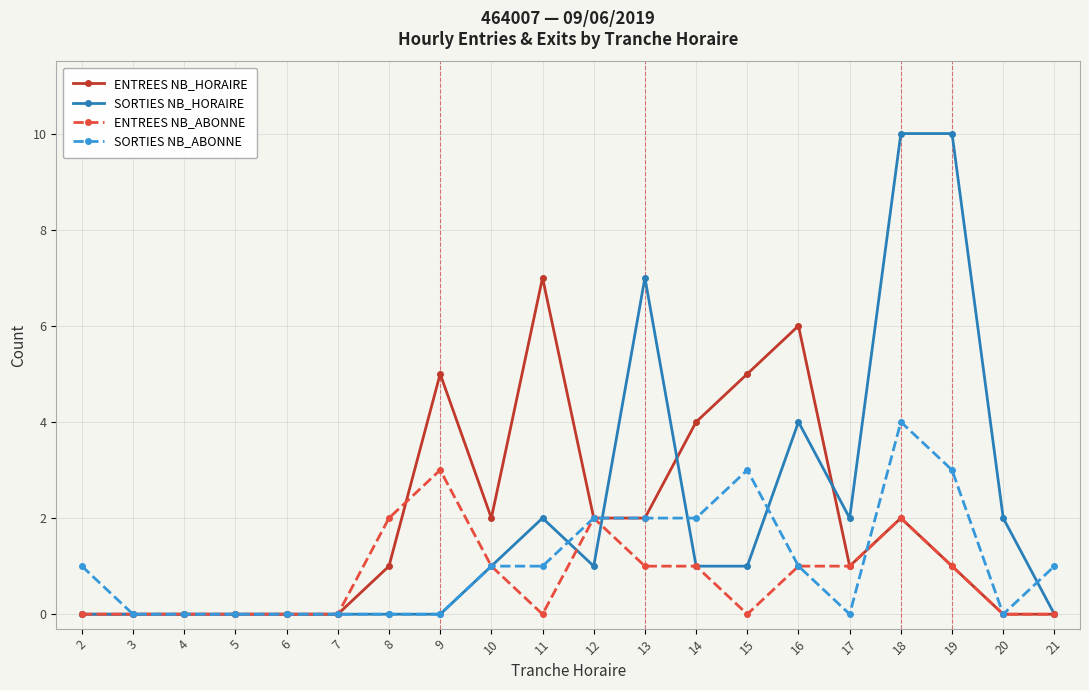

Which category has the highest value in the ENTREES NB_ABONNE series?

9